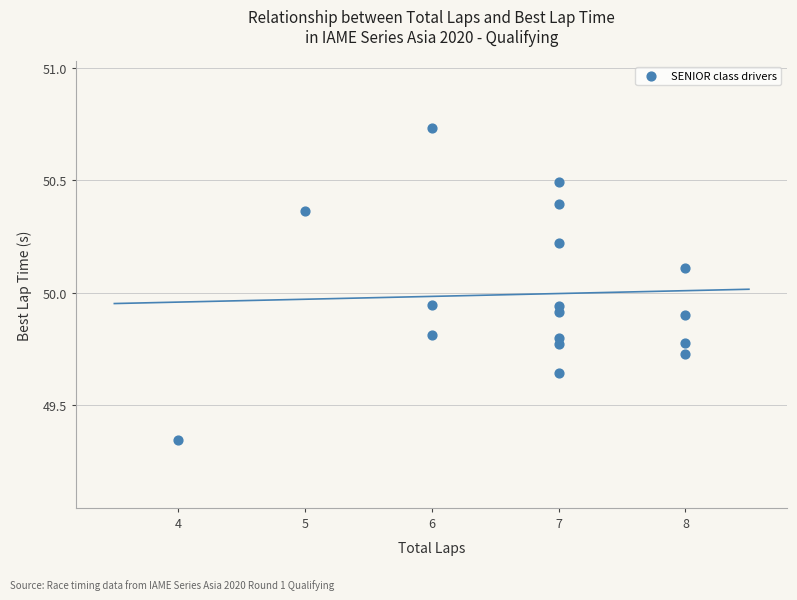

What is the range of Y values (max minus min)?

1.4